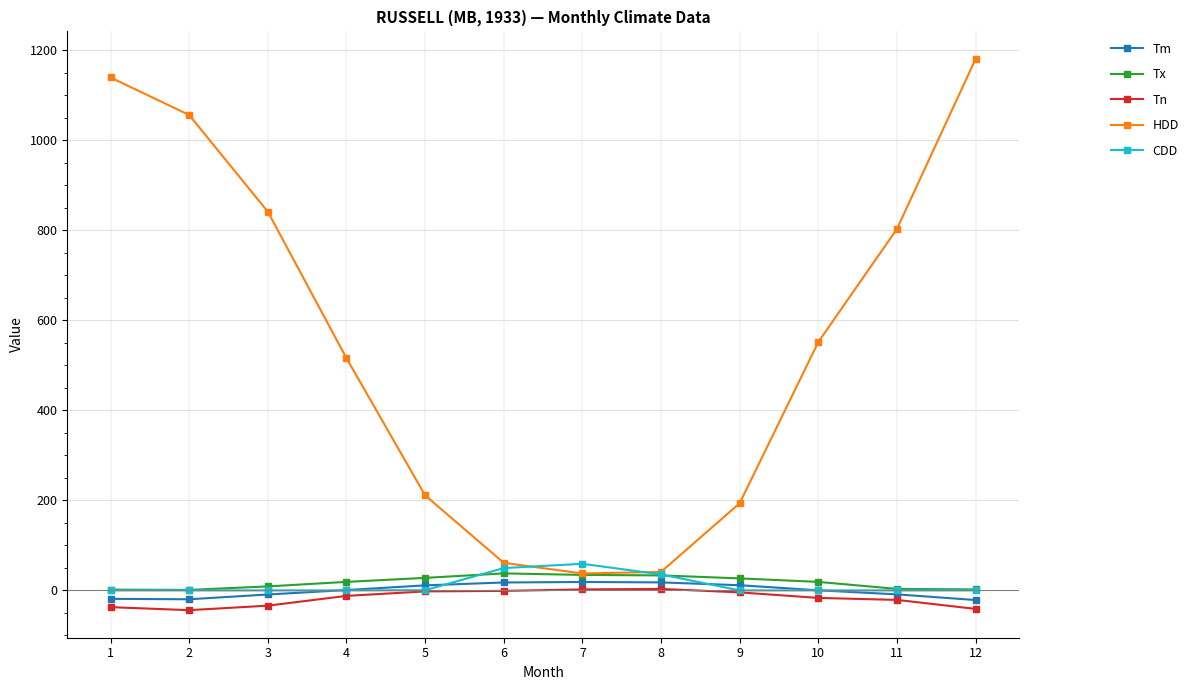

How many values in the Tn series exceed -12?

5